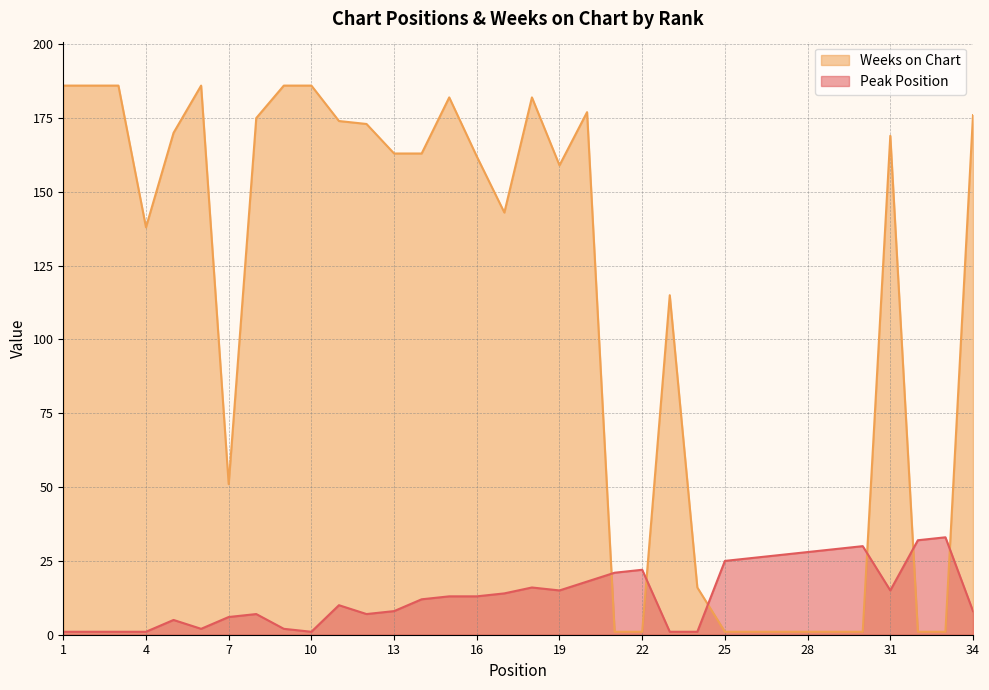

What is the value of the Peak Position point at the 6th from the left?

2